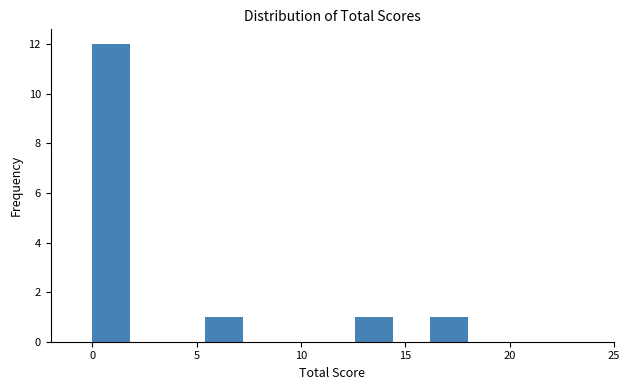

Around what value on the x-axis is the tallest bar? Give the approximate position of its centre, as read against the axis.

1.0